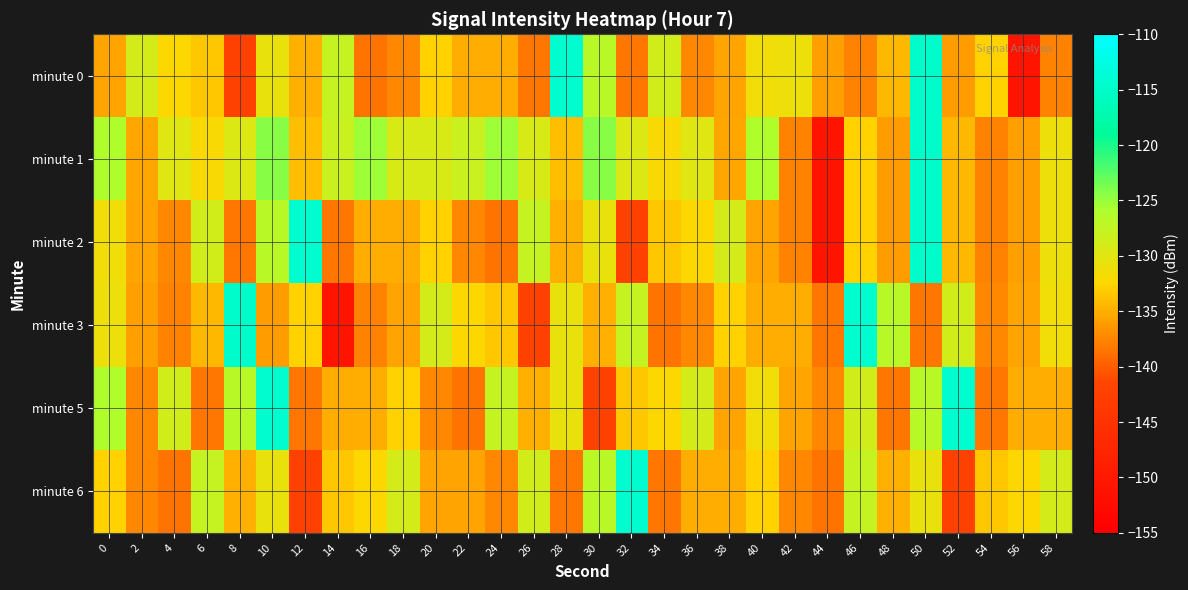

What is the greatest value displayed?

-114.3